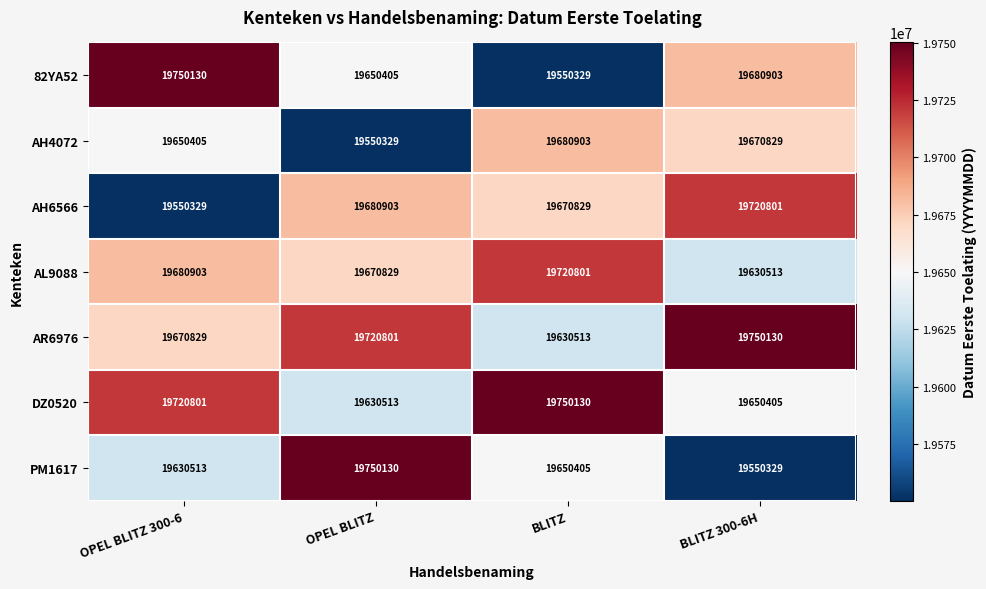

How many data points in DZ0520 are less than 19720801?

2